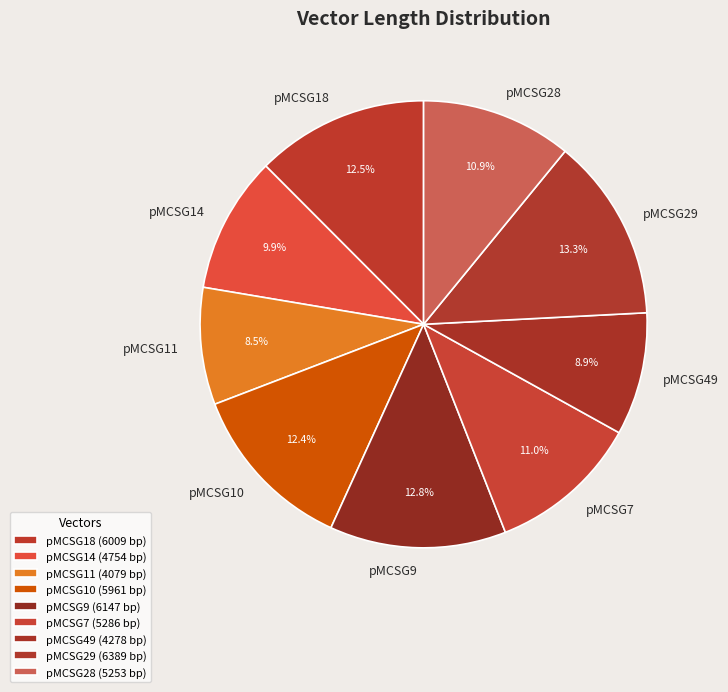

Does pMCSG10 represent more than half of the total?

No